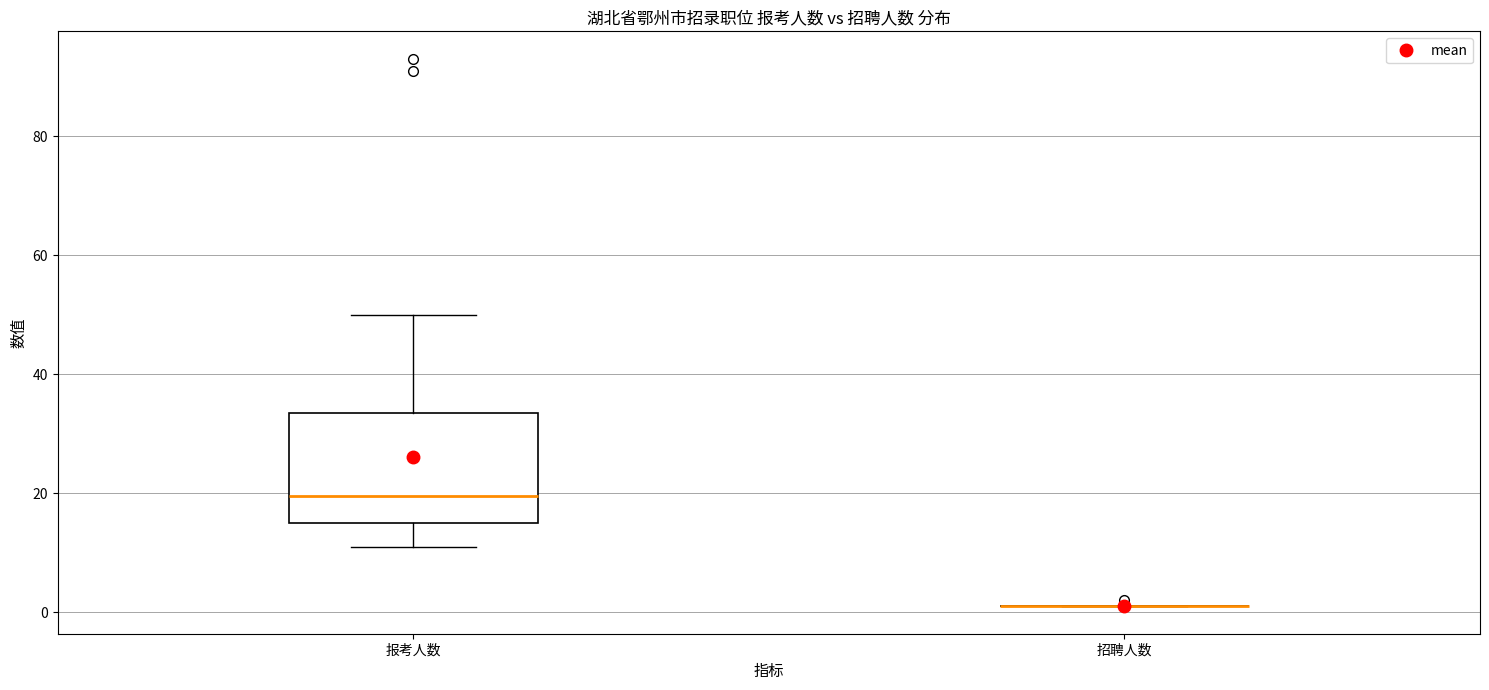

Reading left to right, read every box against the y-axis: the position of its median line, the range the box covers, and the ends of its whiskers. The values are not printed on the chart, so give them approximately, as read against the axis.

报考人数: median 20, box 16 to 34, whiskers 12 to 50
招聘人数: box collapsed to a line at 2, whiskers 2 to 2